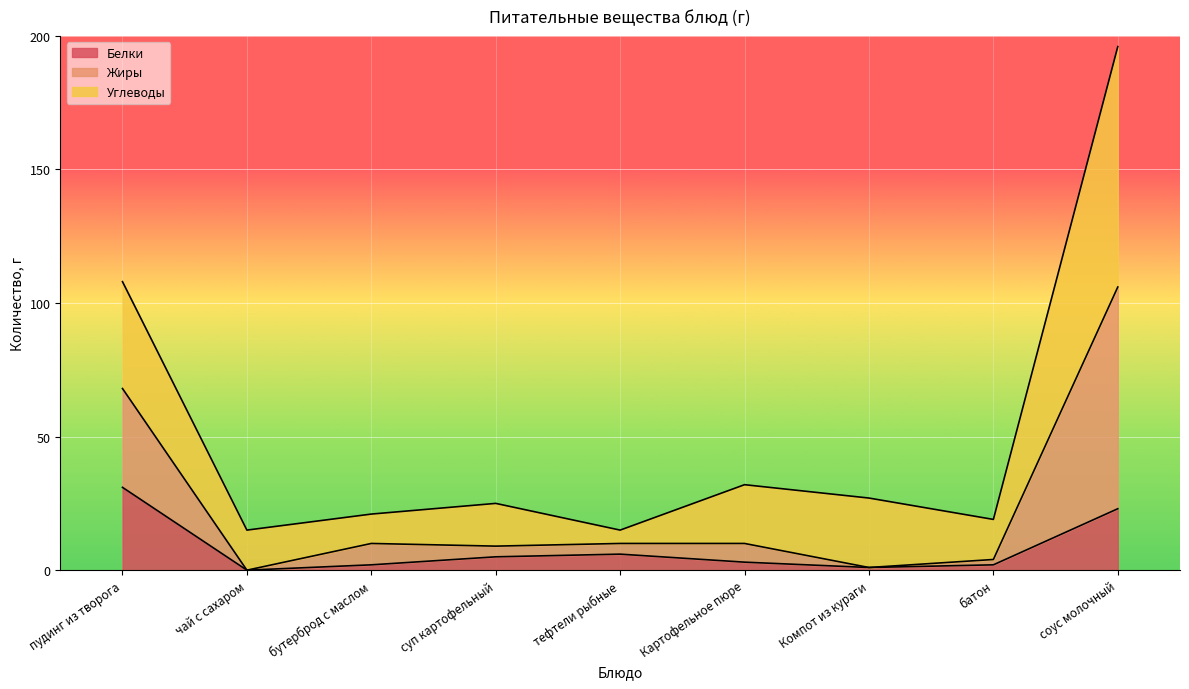

At which category is the sum across all series the highest?

соус молочный